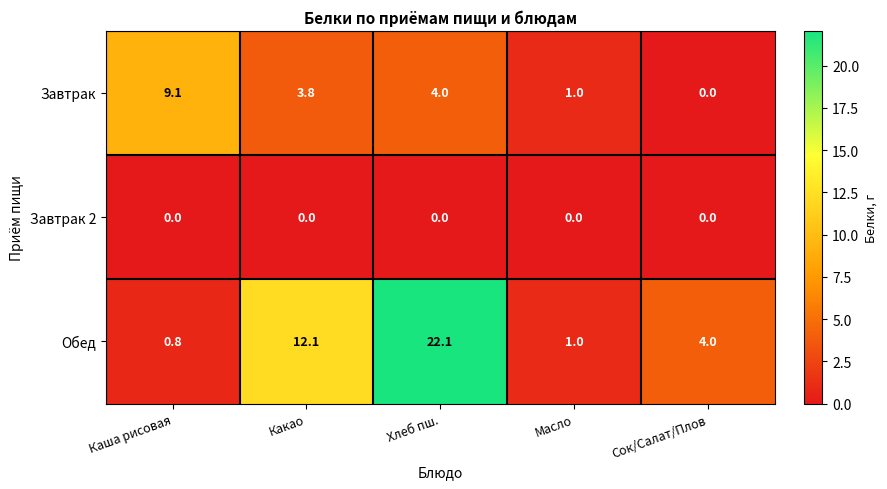

How many categories are shown in the chart?

5